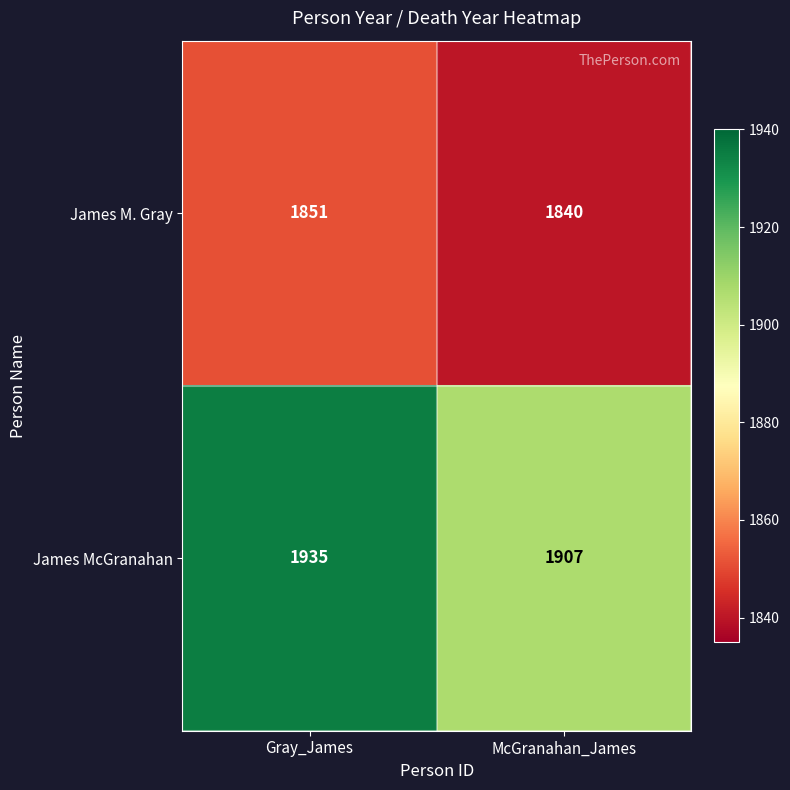

Which category has the highest value across all series?

Gray_James